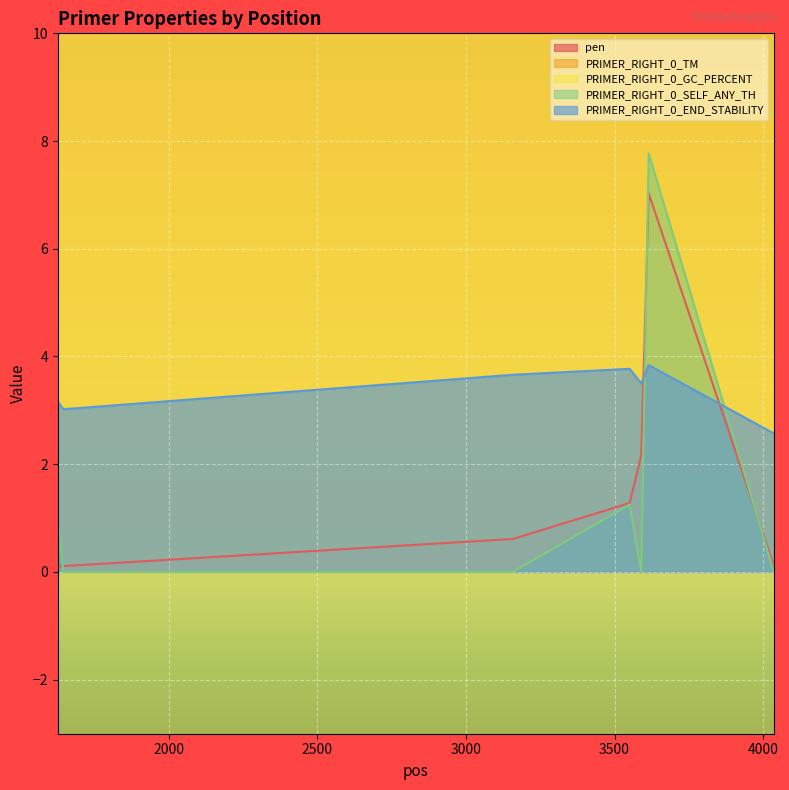

At which category does pen reach its first local peak?

3615